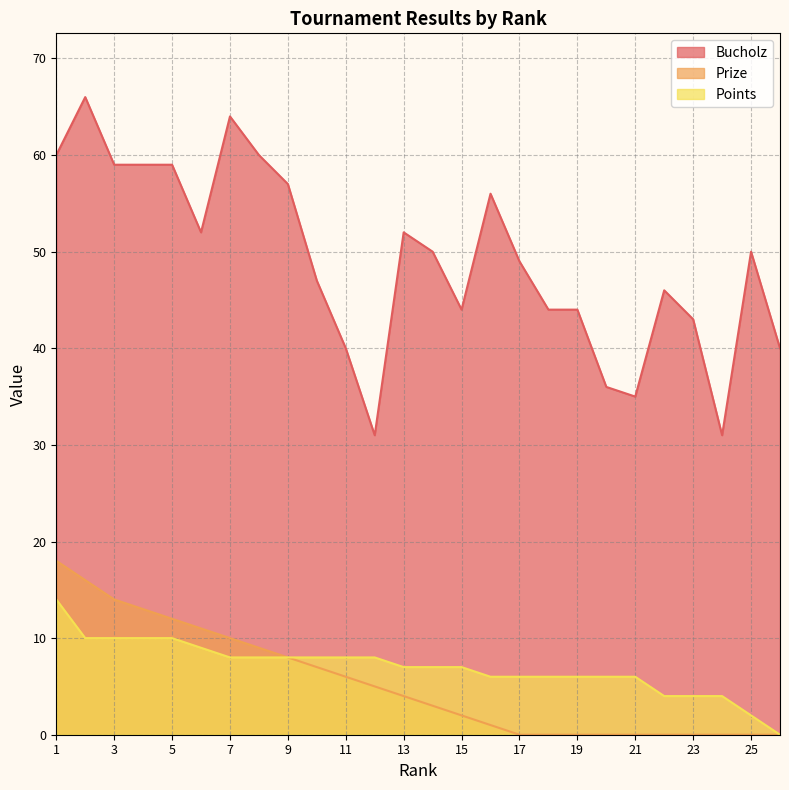

What is the difference between the maximum and minimum values in the Bucholz series?

35